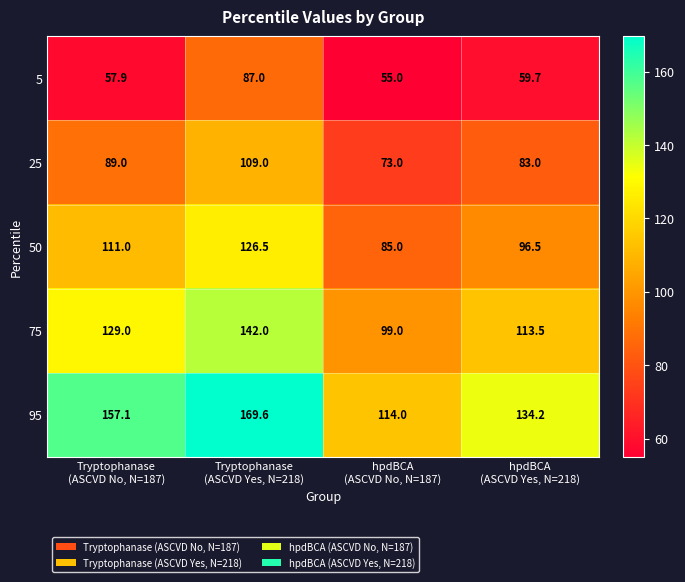

What is the highest value of the 50 series?

126.5